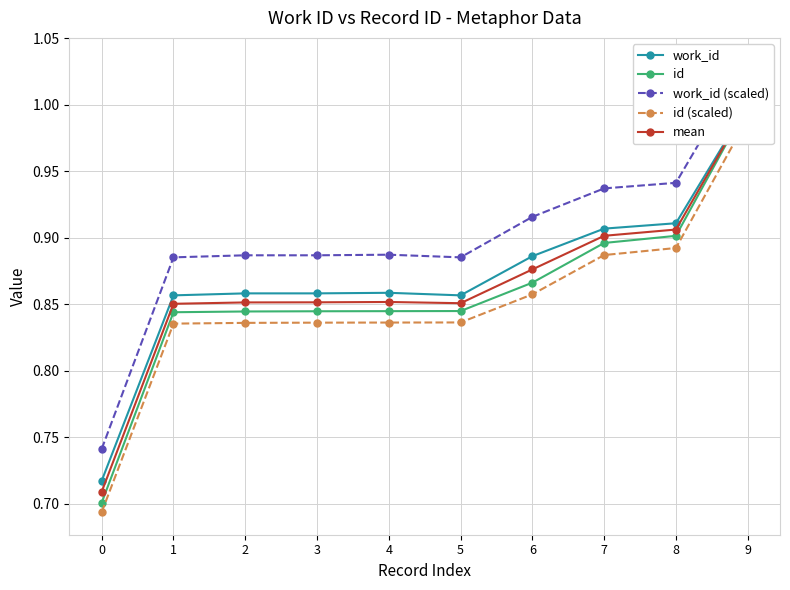

Count the number of categories in the chart.

10